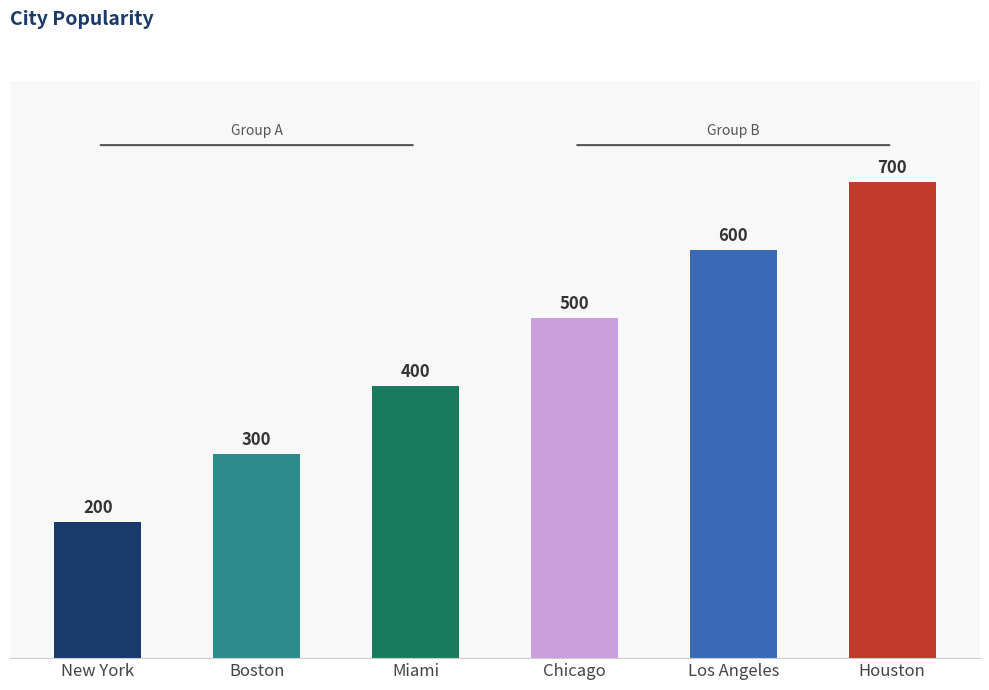

Which has a higher value, Houston or Los Angeles?

Houston